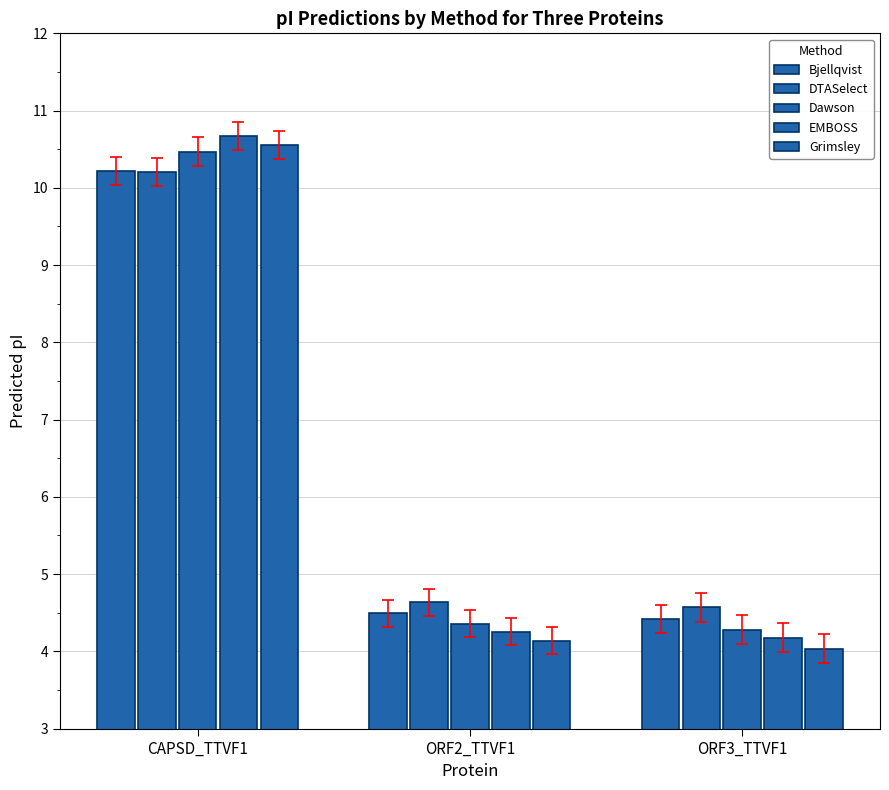

How many bars are there in total?

15